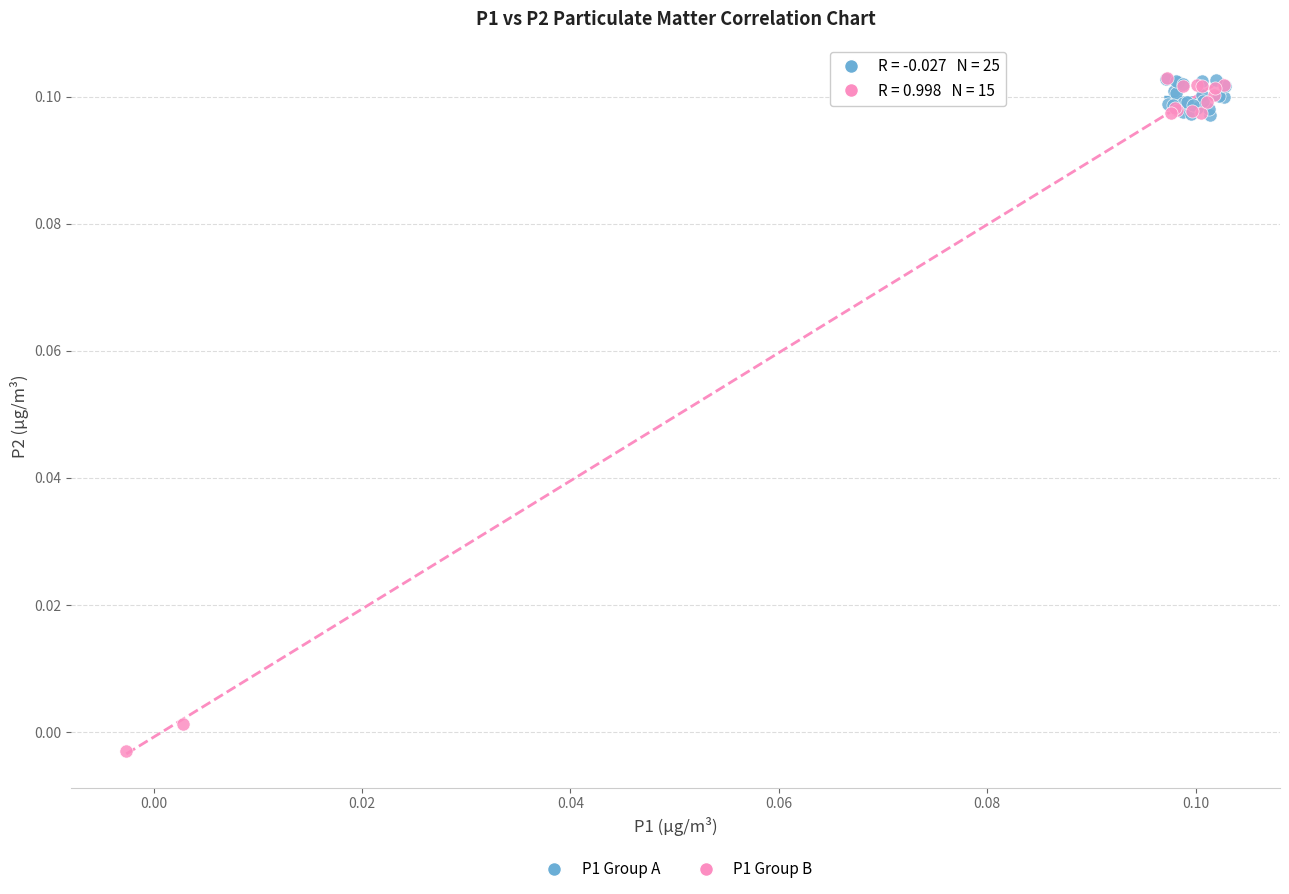

Which series contains the lowest Y value?

P1 Group B